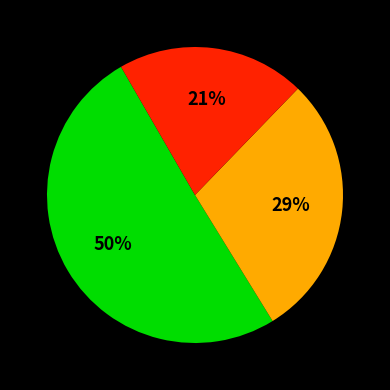

To the nearest percent, what is the average slice percentage?

33%